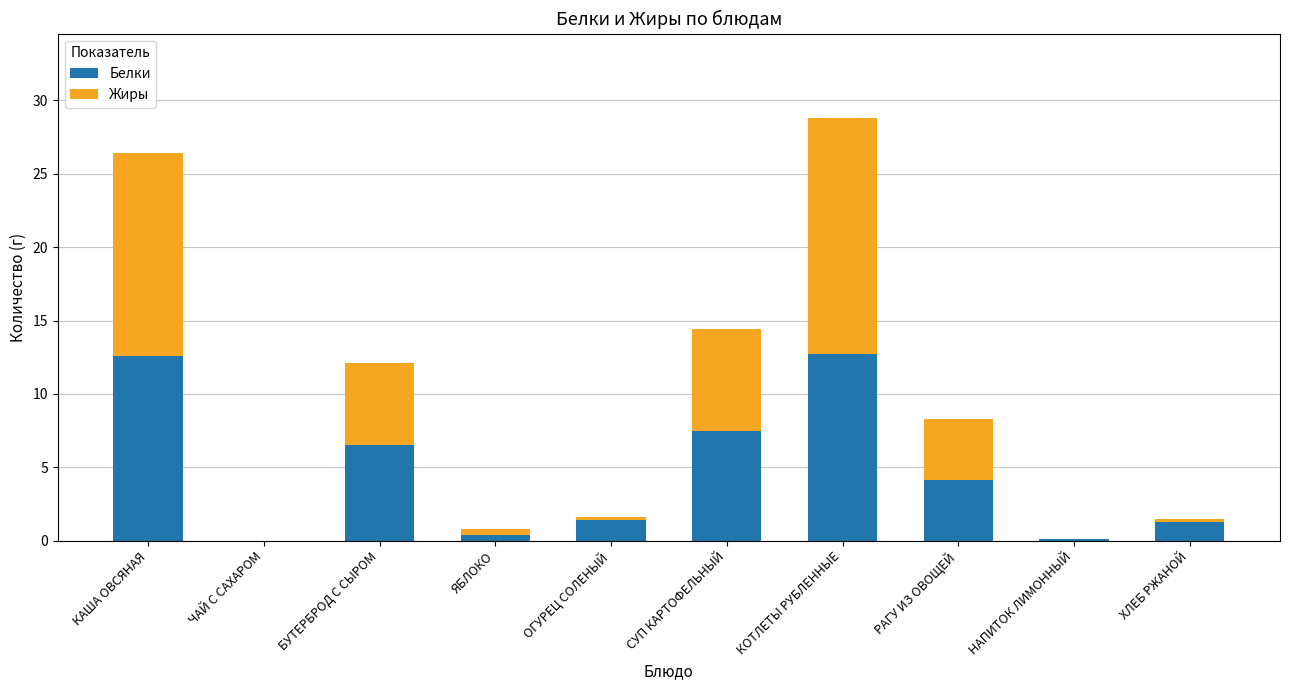

Where is Белки nearest to the value 6?

БУТЕРБРОД С СЫРОМ